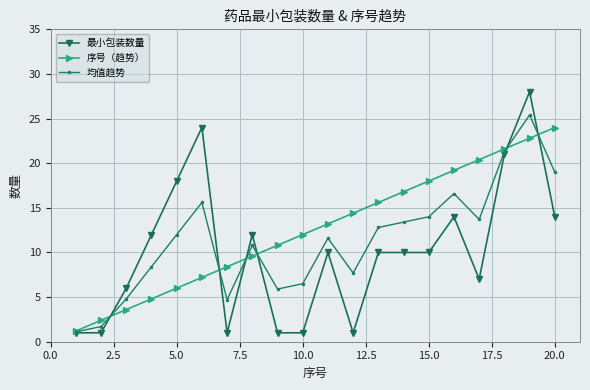

Which series has the largest total across all categories?

序号（趋势）